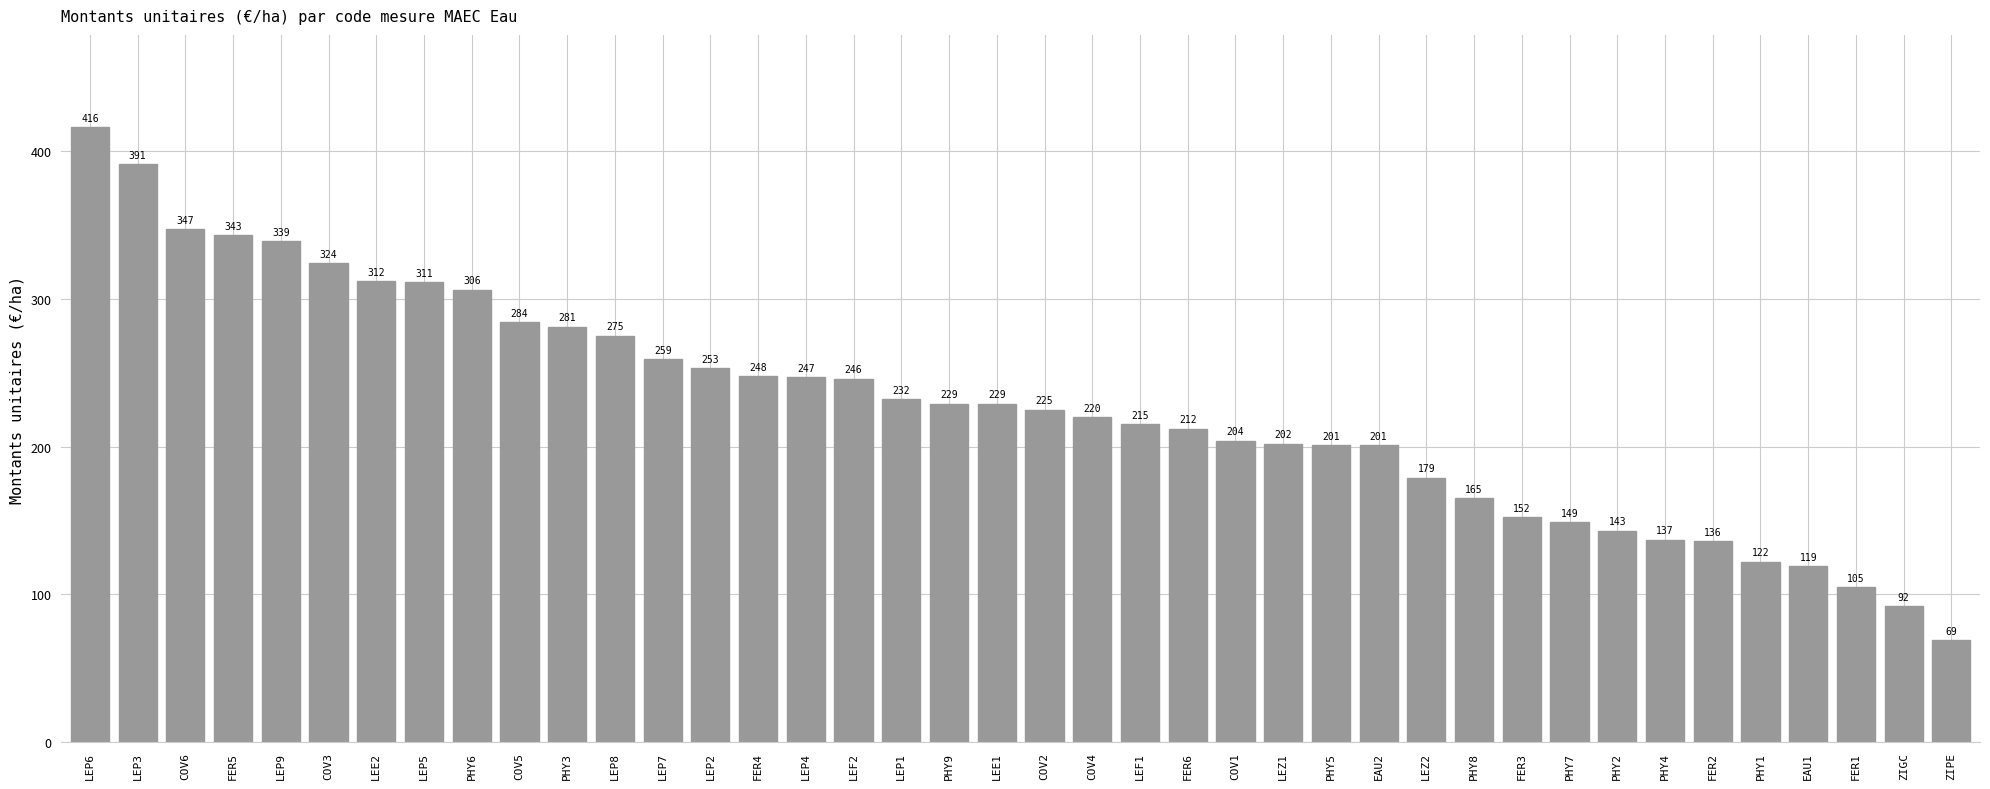

Which category has the lowest value across all series?

ZIPE